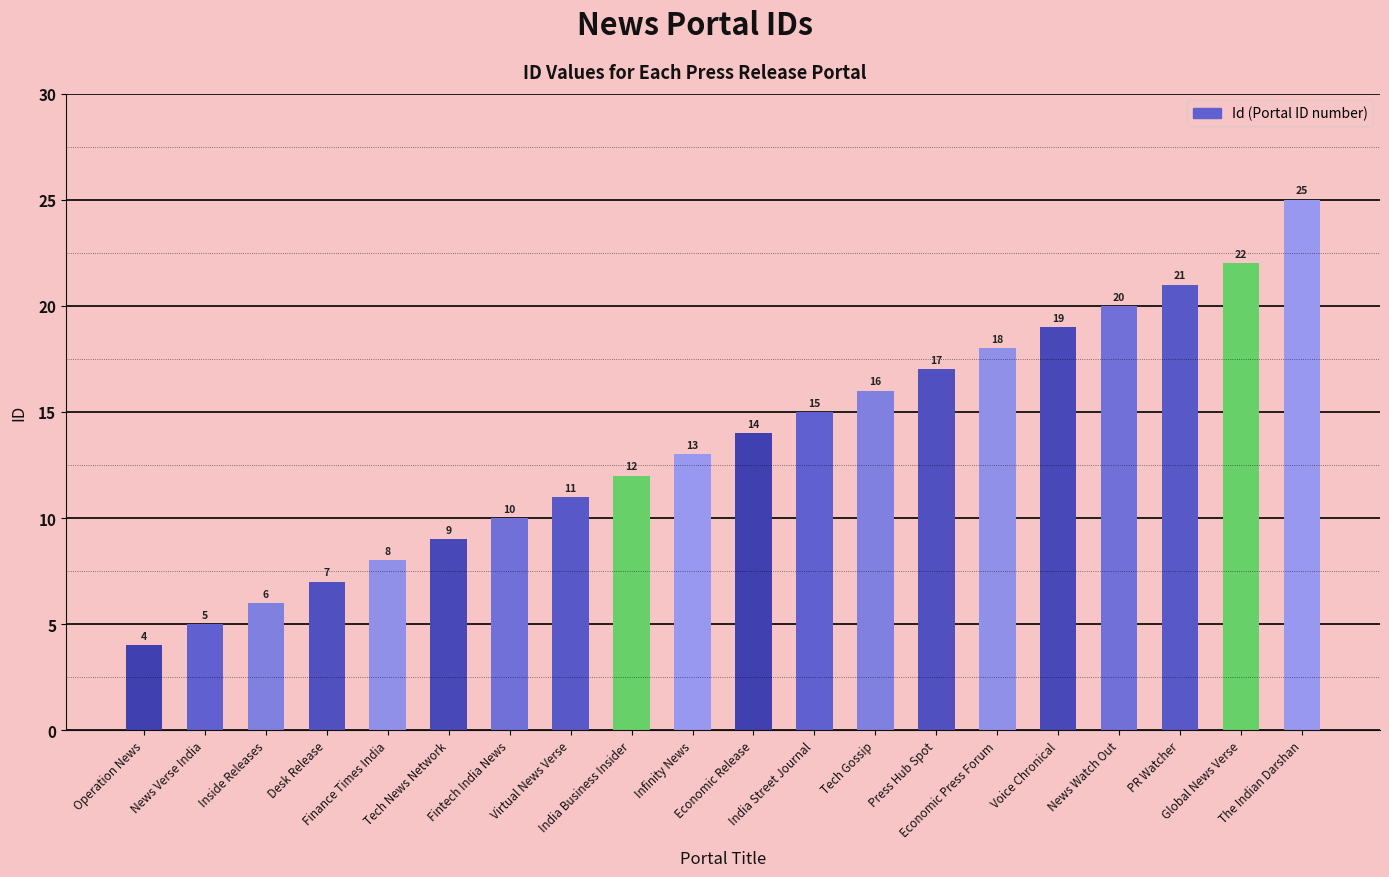

Which has a higher value, Inside Releases or Economic Press Forum?

Economic Press Forum